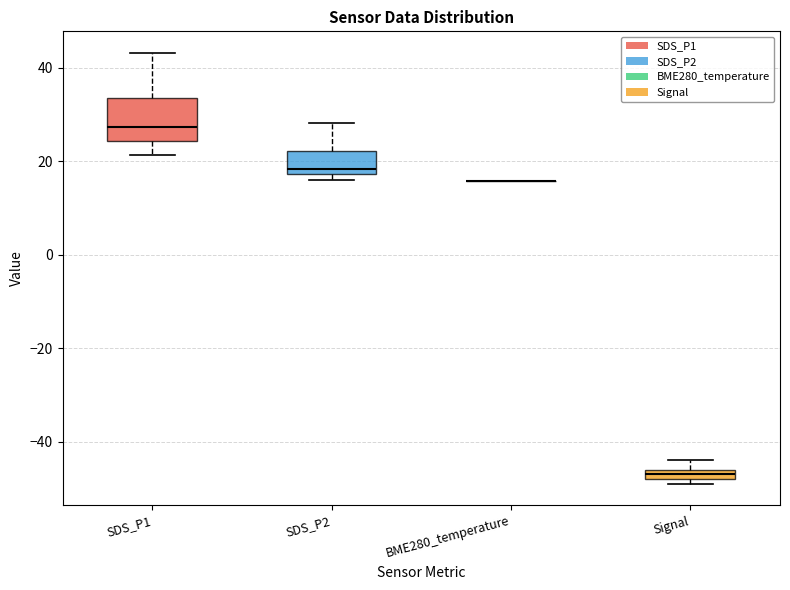

Comparing the boxes themselves (not the whiskers), which one is the tallest?

SDS_P1